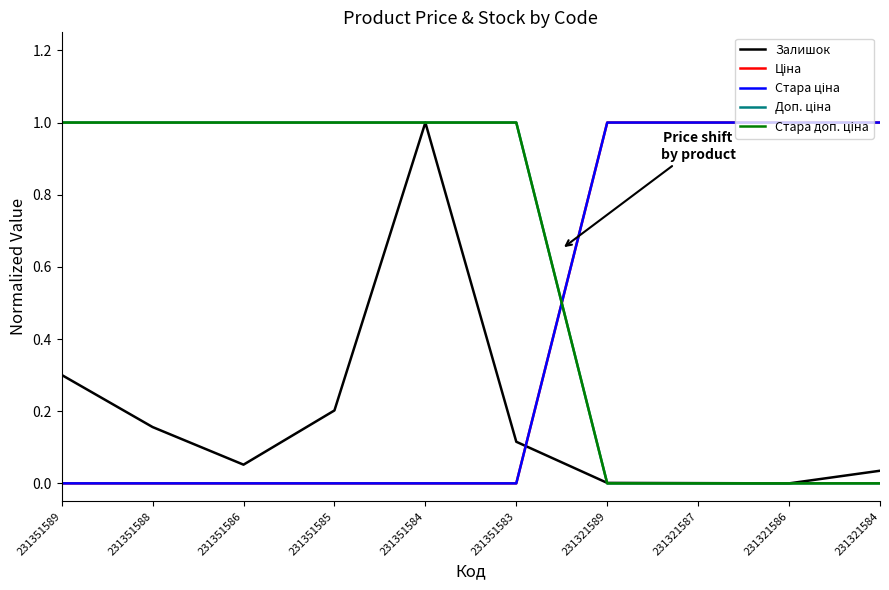

Is it true that Доп. ціна equals 1.0 at 231351584?

True